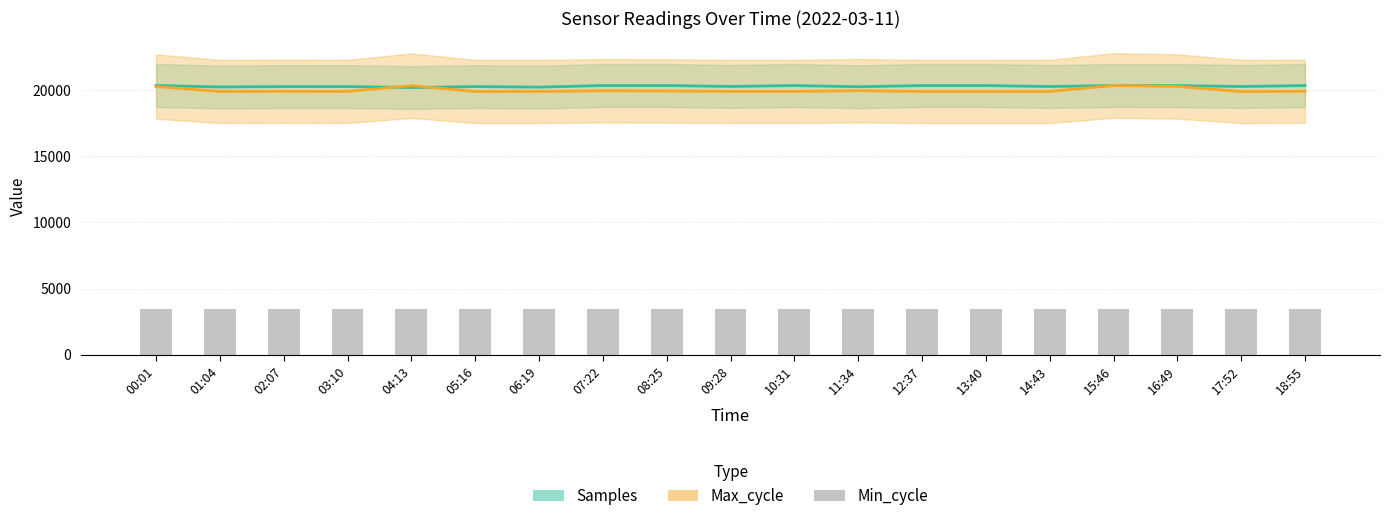

The Min_cycle series shows 5350.0 at 14:43. True or false?

False